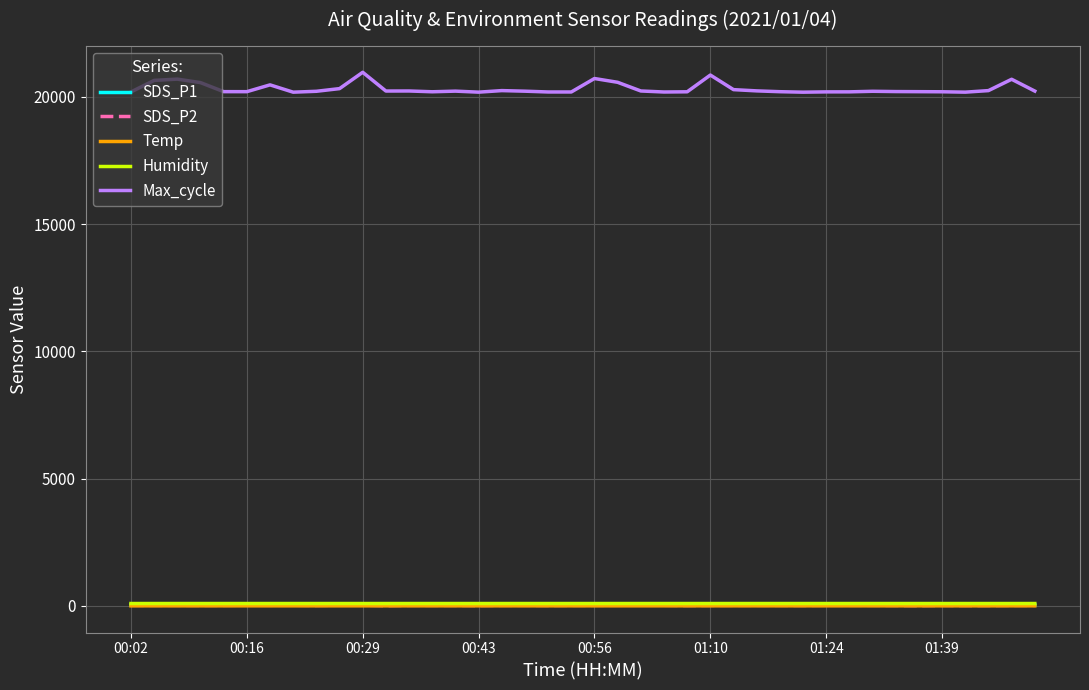

Count the number of data series in this chart.

5